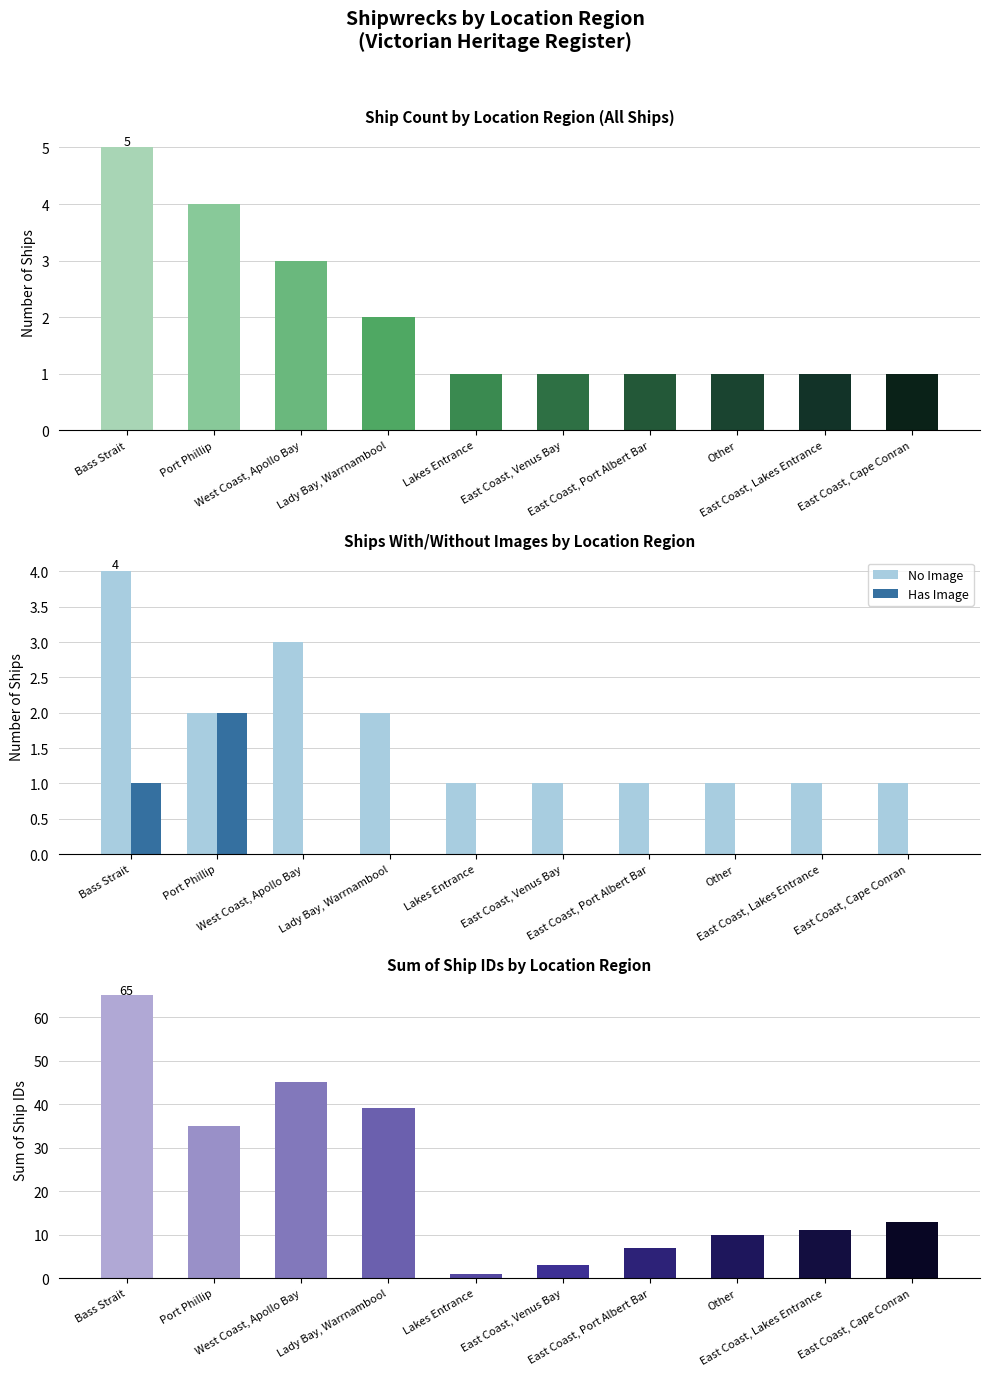

Which has a higher value, Lady Bay, Warrnambool or Bass Strait?

Bass Strait